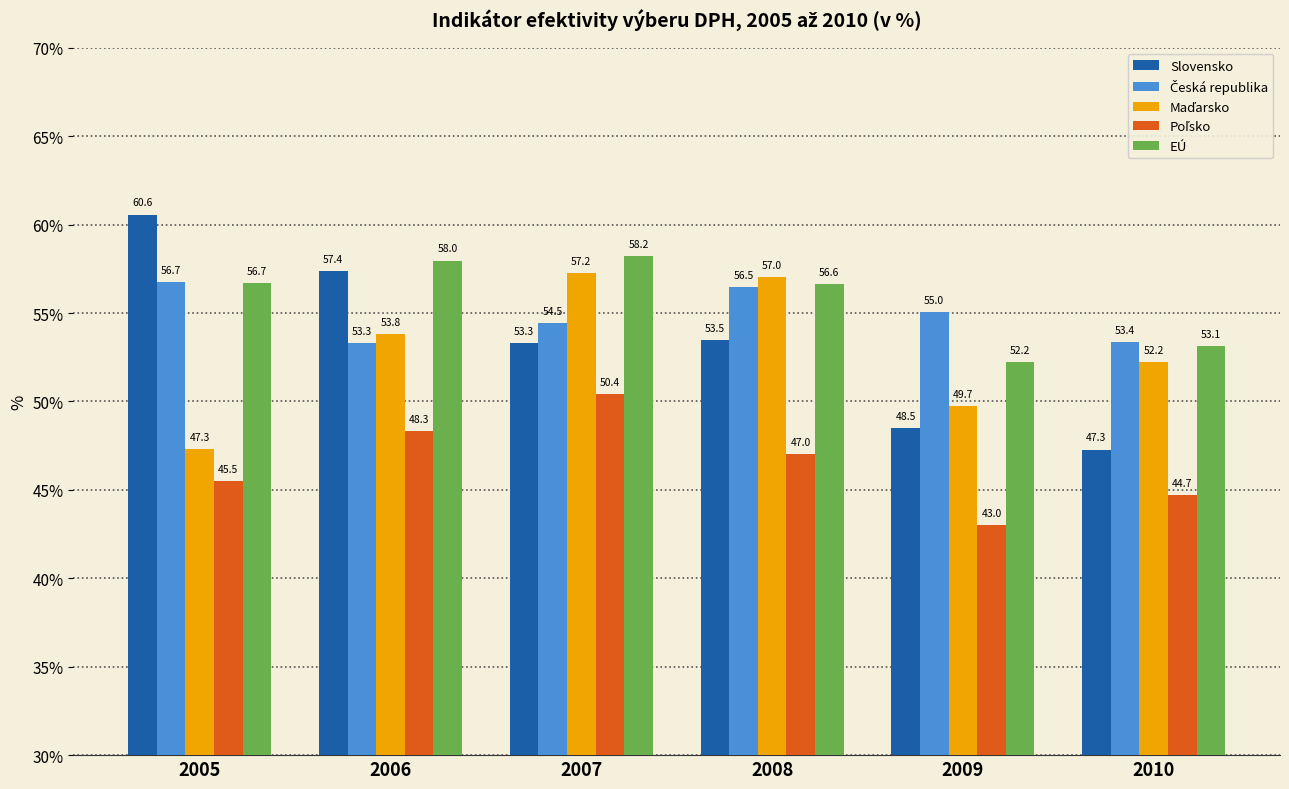

Is it true that Slovensko equals 48.5 at 2009?

True